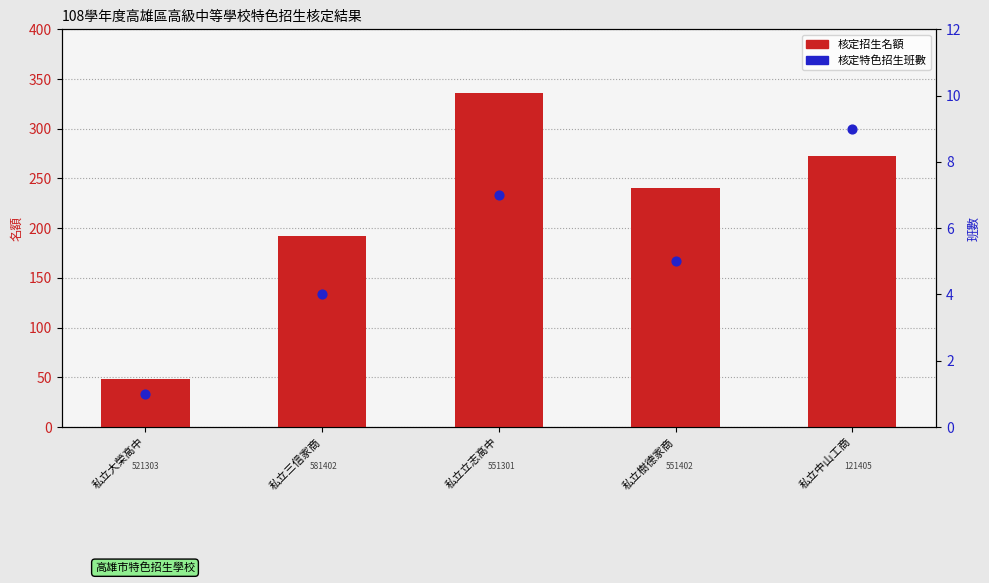

Which series contains the highest Y value?

核定招生名額